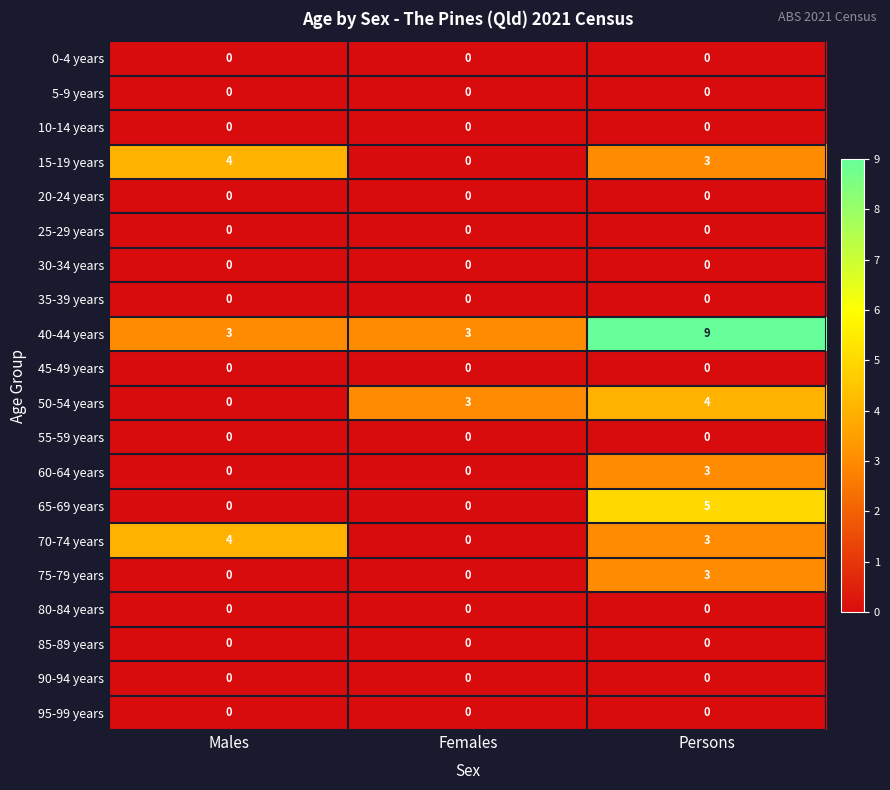

What is the greatest value displayed?

9